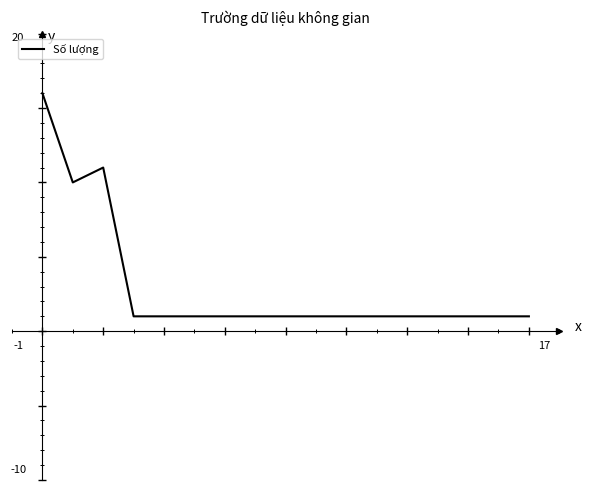

Rank the categories by value from highest to lowest.

0, 2, 1, 3, 4, 5, 6, 7, 8, 9, 10, 11, 12, 13, 14, 15, 16